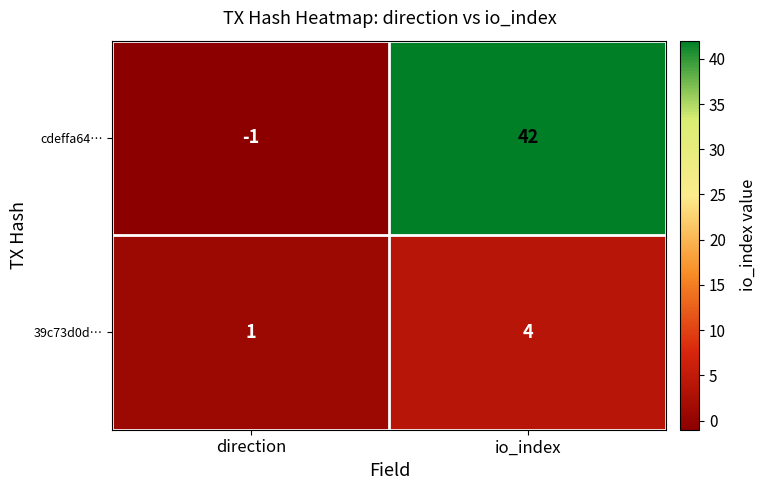

Reading left to right, what are all the values shown in this chart?

cdeffa64…: direction=-1	io_index=42
39c73d0d…: direction=1	io_index=4